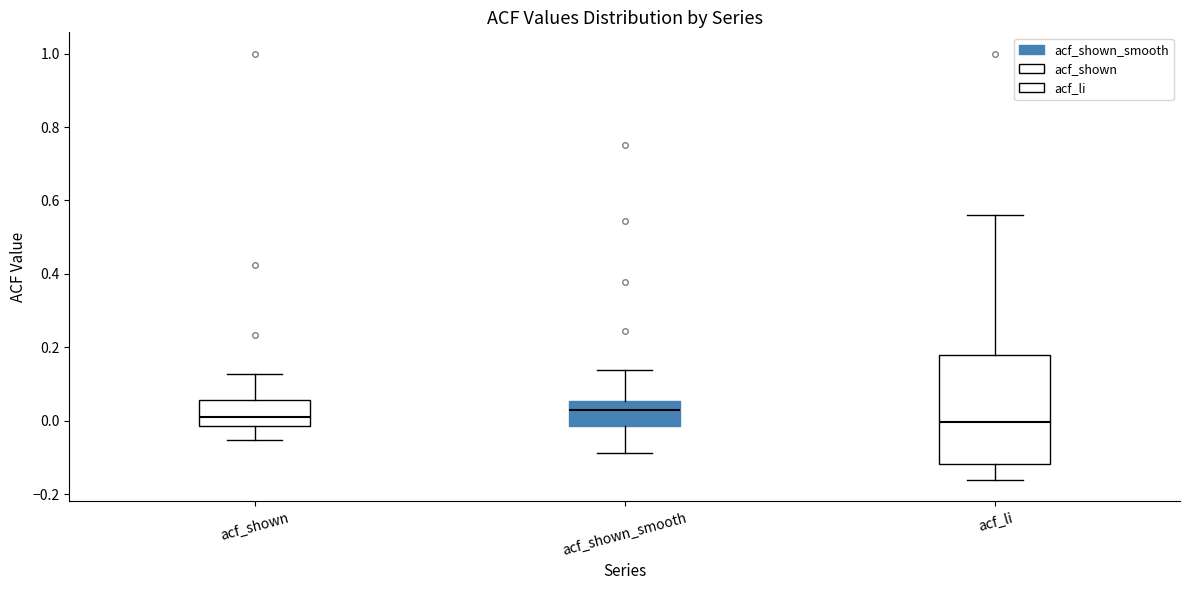

Which box is the tallest, from its lower edge to its upper edge?

acf_li